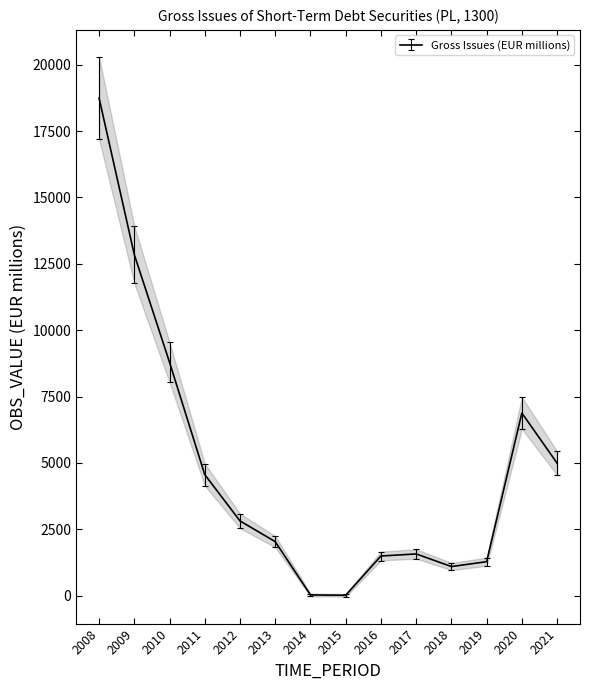

How many series are shown in this chart?

1